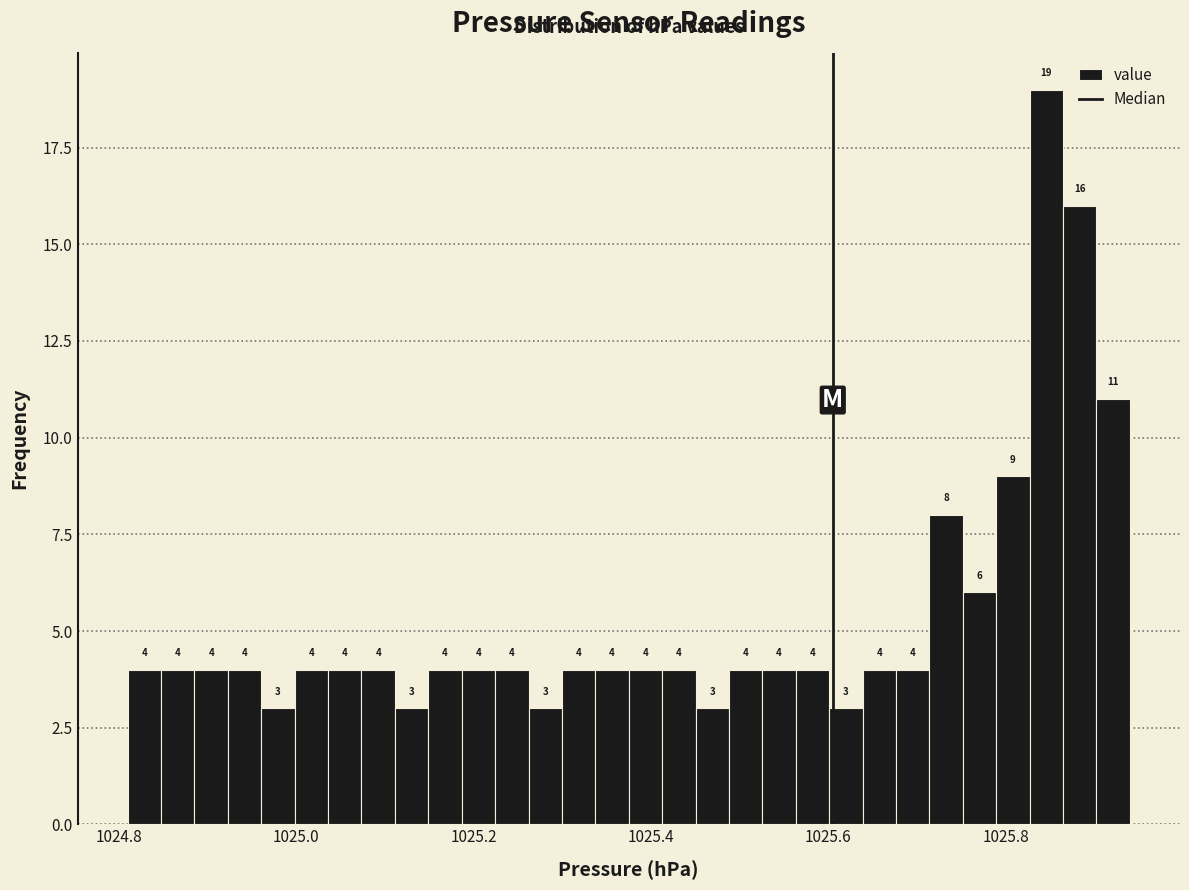

Around what value on the x-axis is the tallest bar? Give the approximate position of its centre, as read against the axis.

1025.84